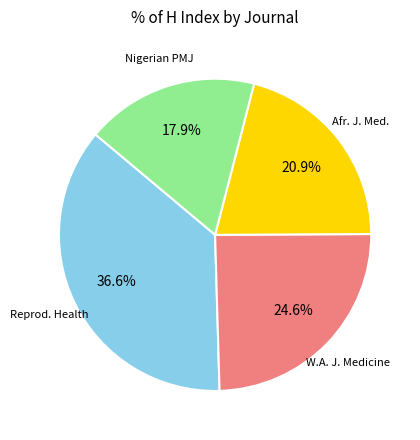

To the nearest percent, what is the difference between the largest and smallest slice percentages?

19%